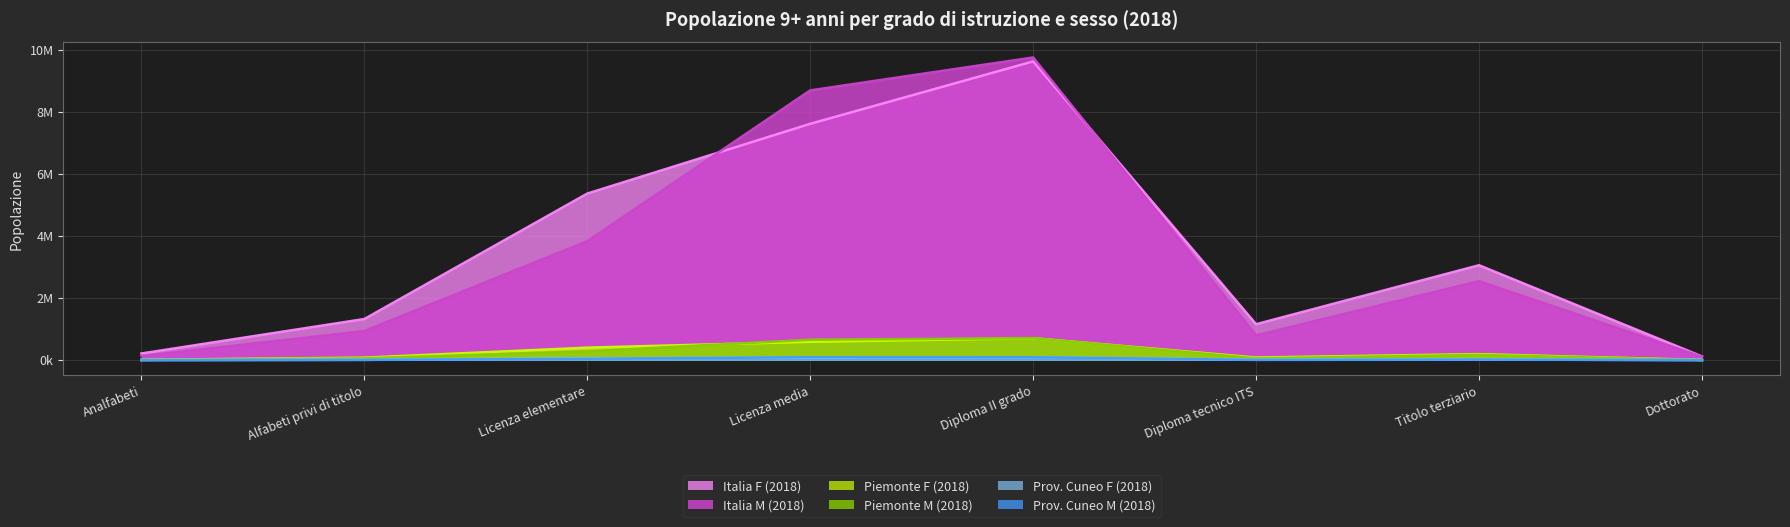

True or false: Prov. Cuneo M (2018) has more than 2 interior local peaks.

False